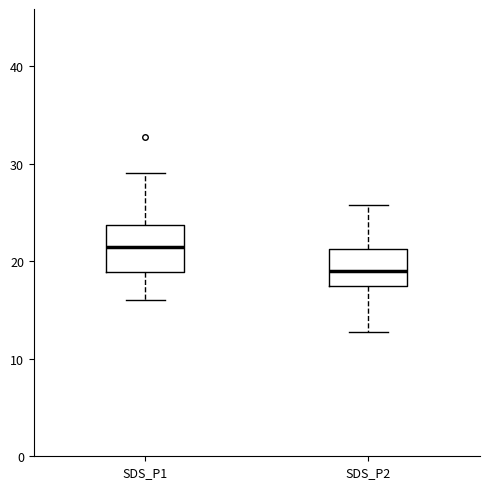

Which box has the highest median line?

SDS_P1